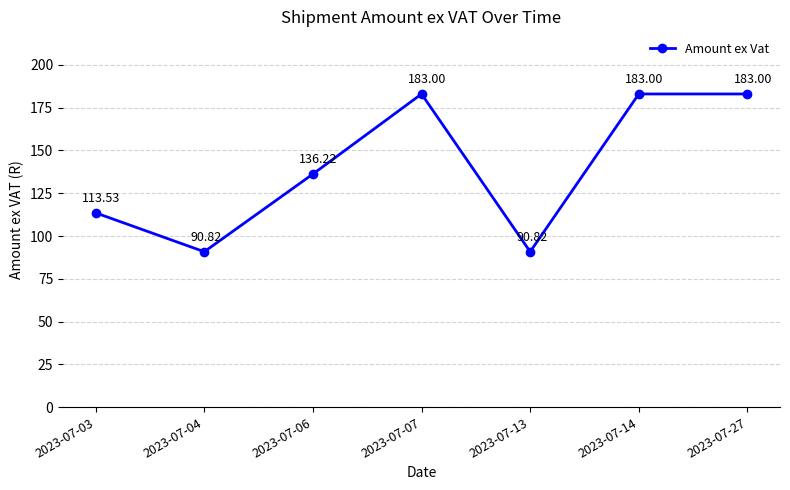

True or false: the data shows 132.6 at 2023-07-04.

False